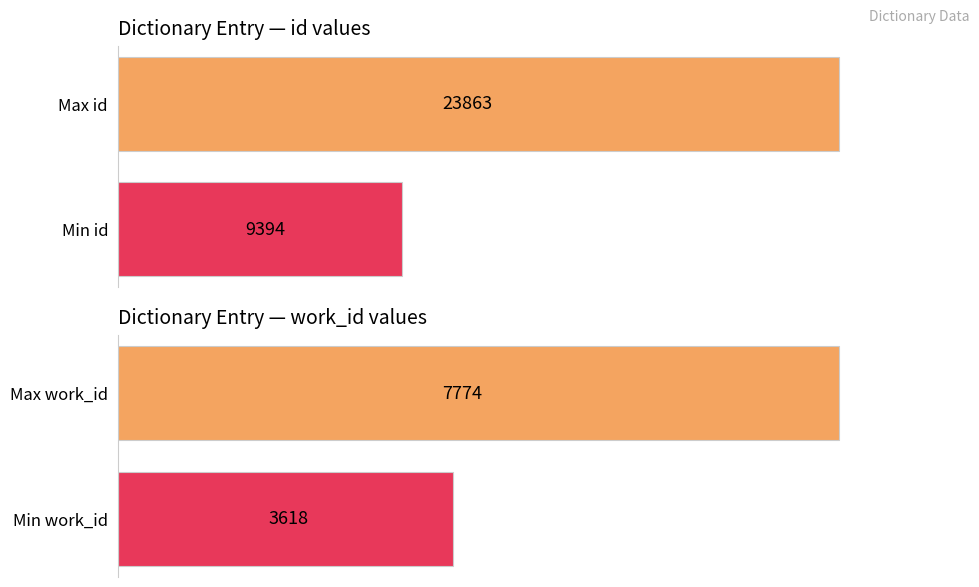

Rank the series by their average value, from lowest to highest.

work_id, id